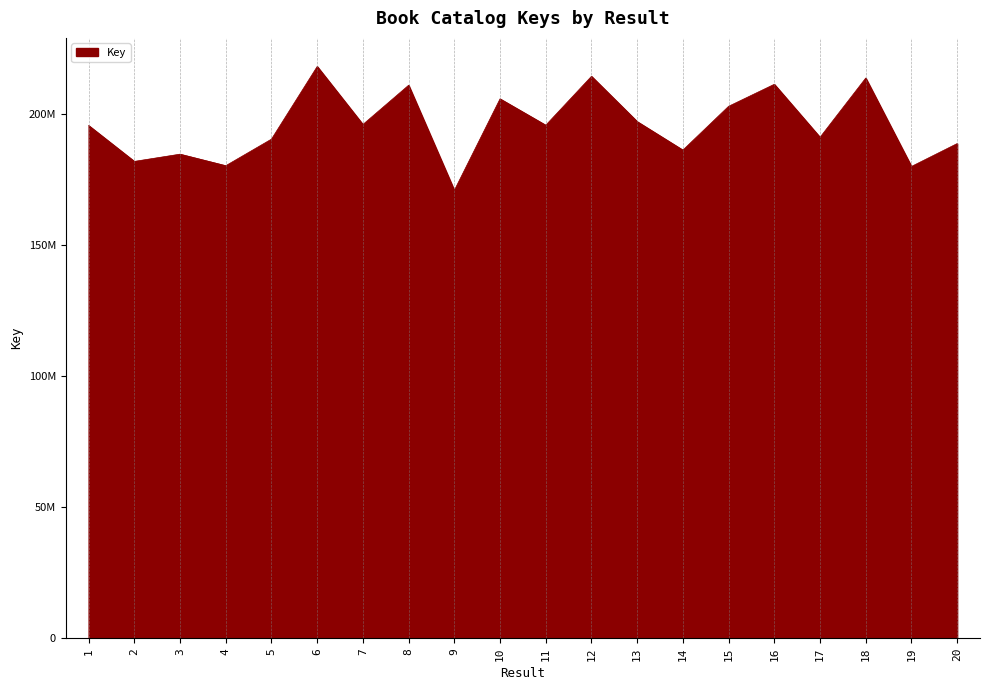

The value at 5 is 40340650. True or false?

False